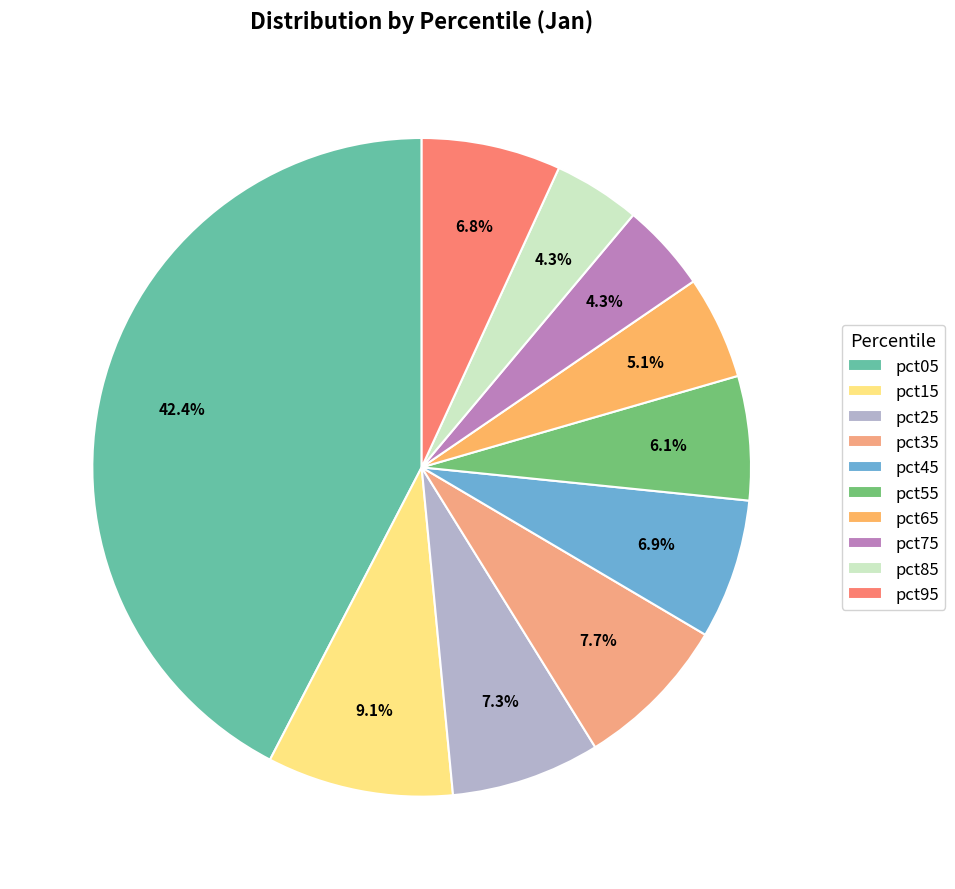

What percentage do pct15 and pct65 together represent?

14.2%